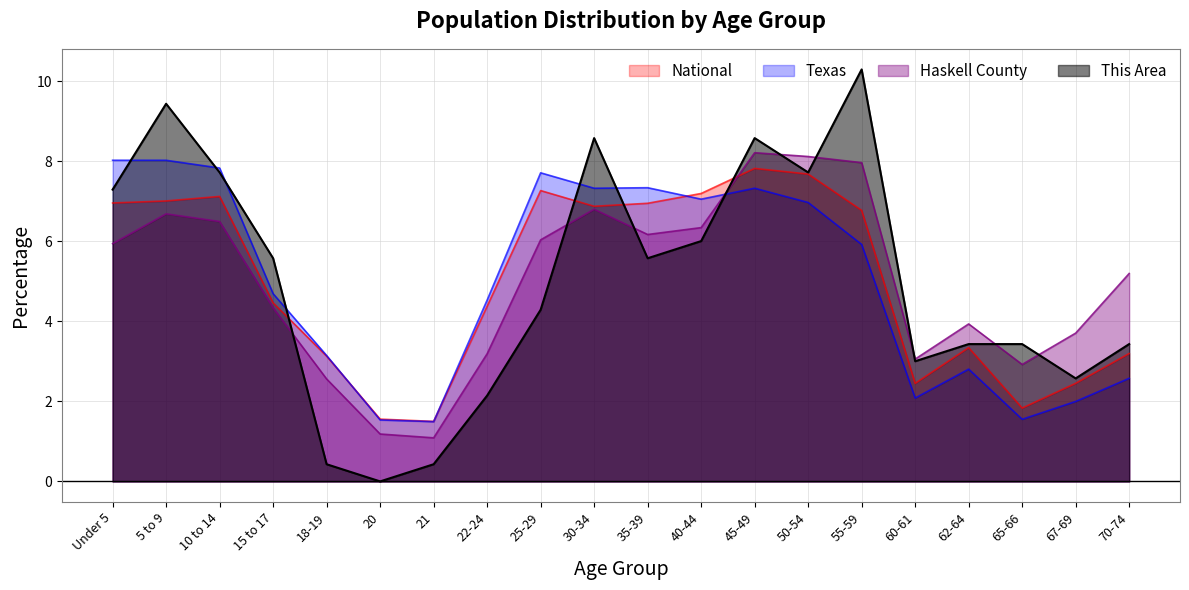

What is the difference between the maximum and second lowest values in the This Area series?

9.9